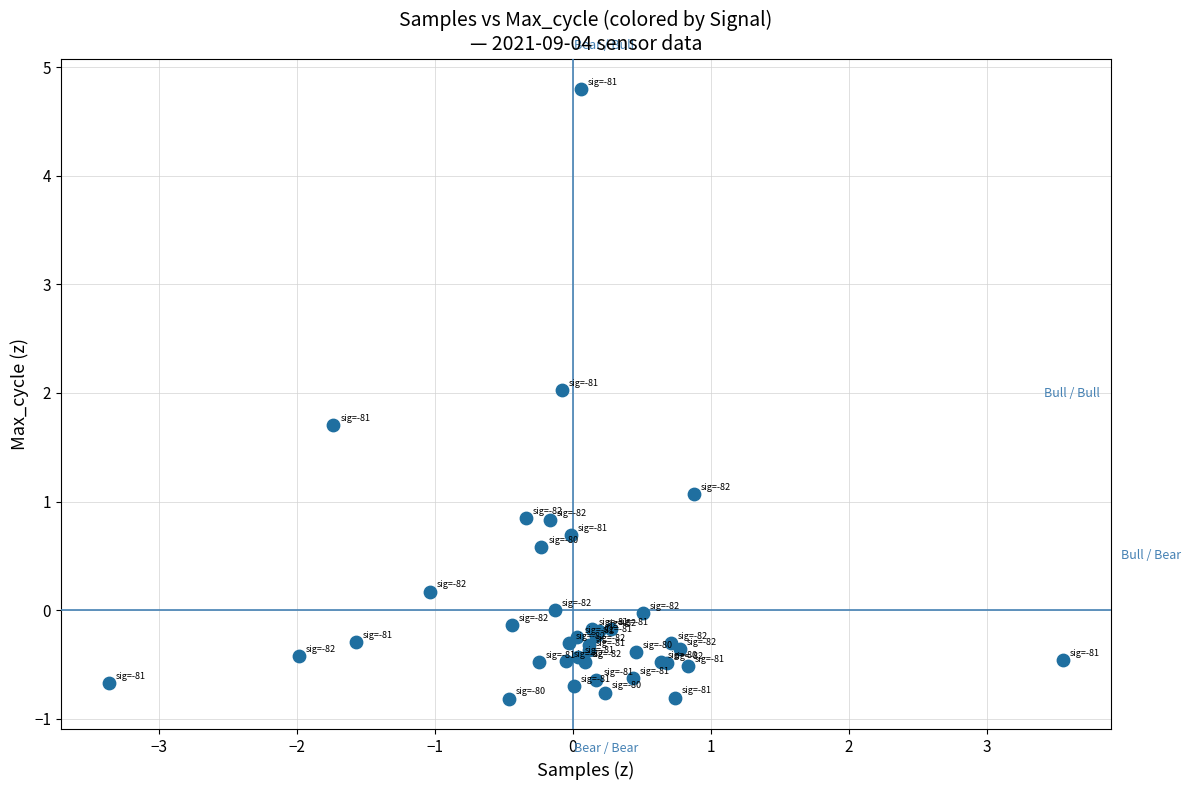

What Y value in the scatter plot is closest to 1?

1.1